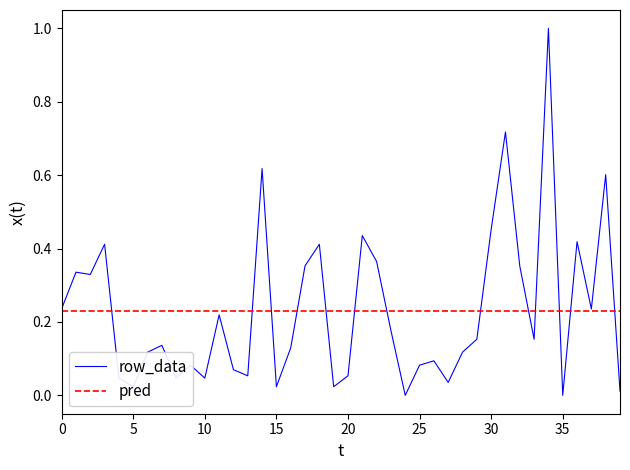

What is the greatest value displayed?

1.0